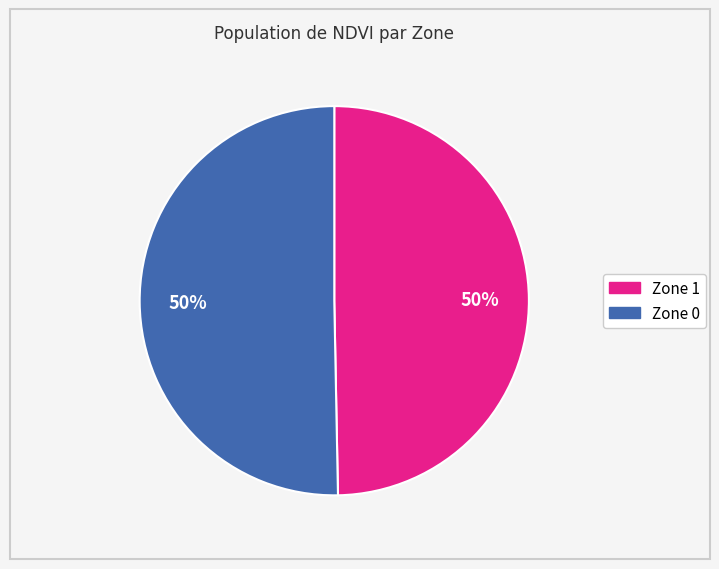

To the nearest percent, what is the combined percentage of Zone 0 and Zone 1?

100%